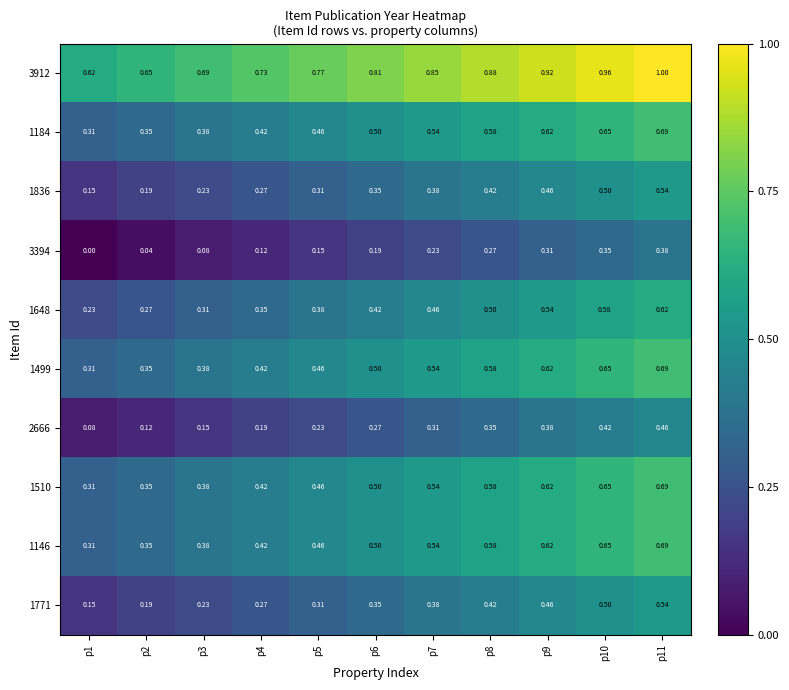

Is the value of 3394 at p3 greater than the value of 1184 at p2?

No